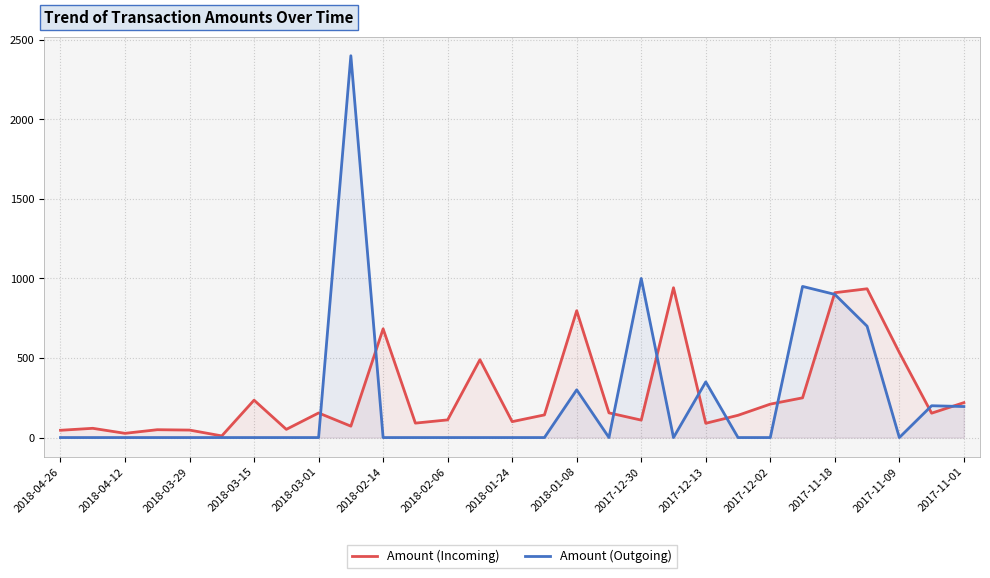

True or false: Amount (Incoming) and Amount (Outgoing) cross at least once.

True